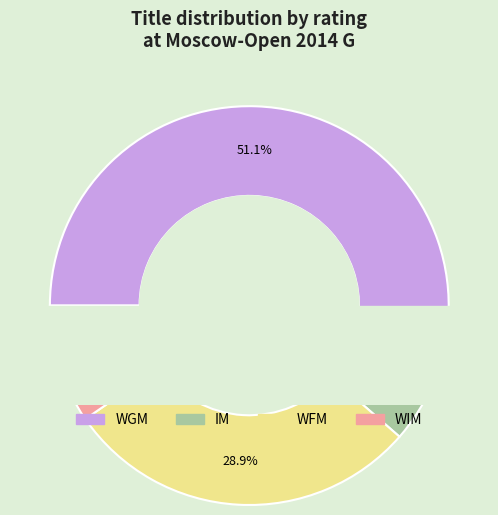

What is the change in value from WGM to WFM?

-159